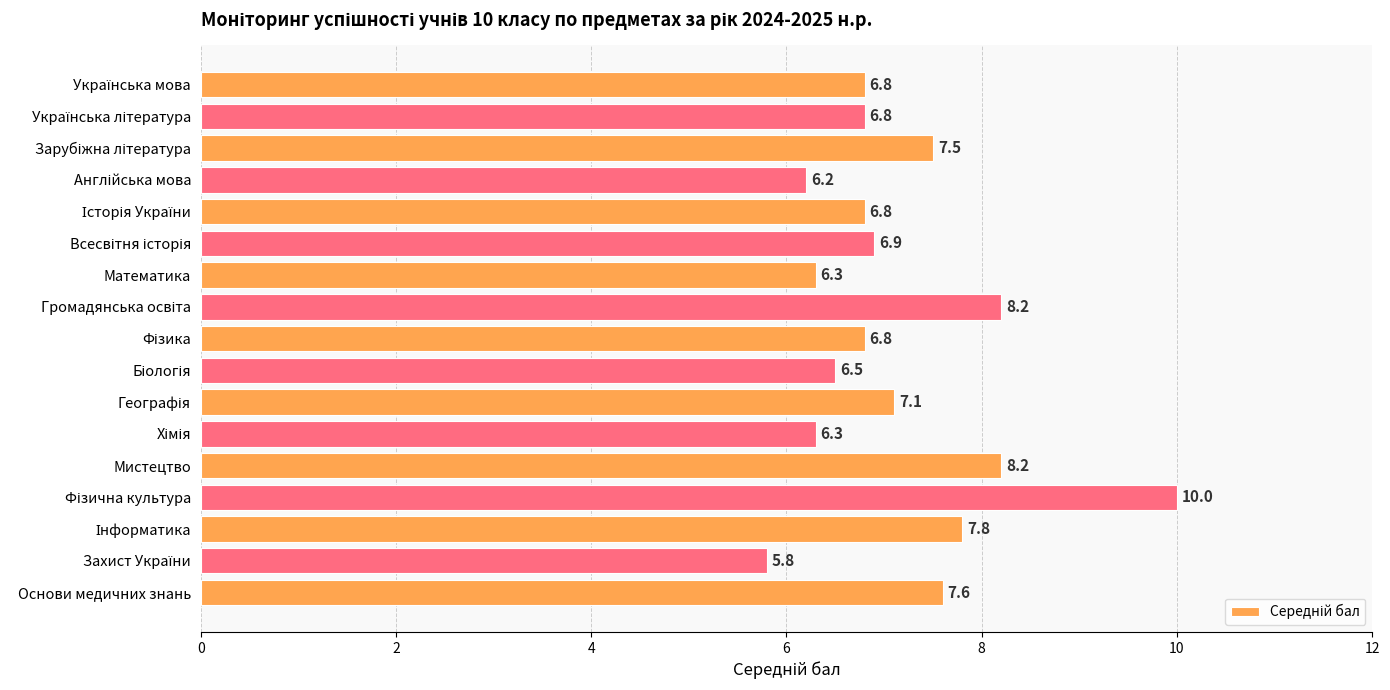

Reading bottom to top, extract all data points from this chart.

7.6	5.8	7.8	10.0	8.2	6.3	7.1	6.5	6.8	8.2	6.3	6.9	6.8	6.2	7.5	6.8	6.8